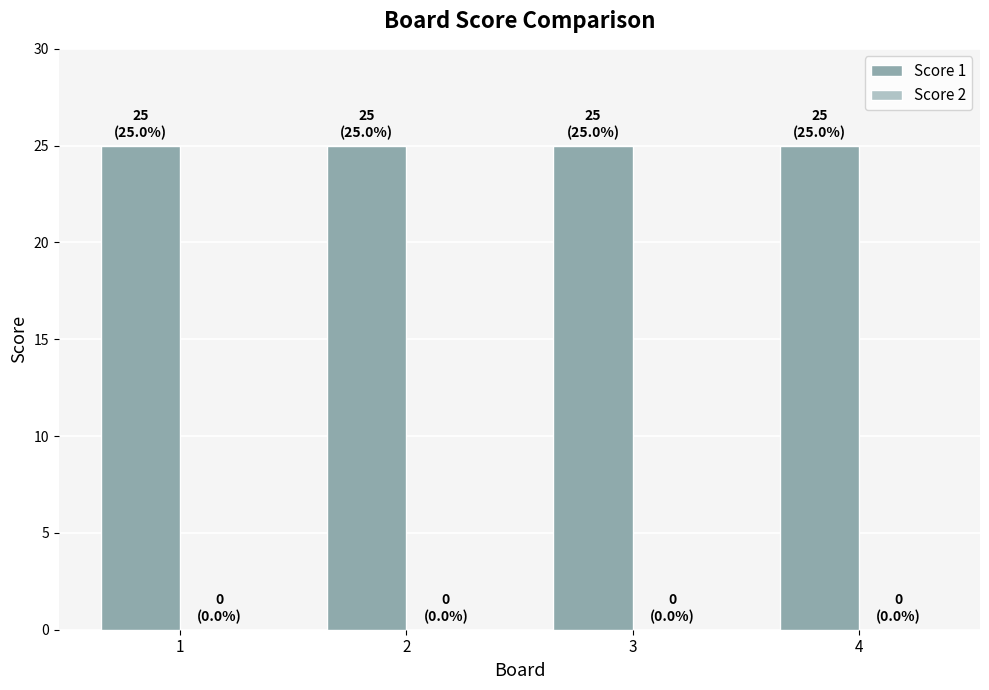

Rank the series at 3 from lowest to highest value.

Score 2, Score 1